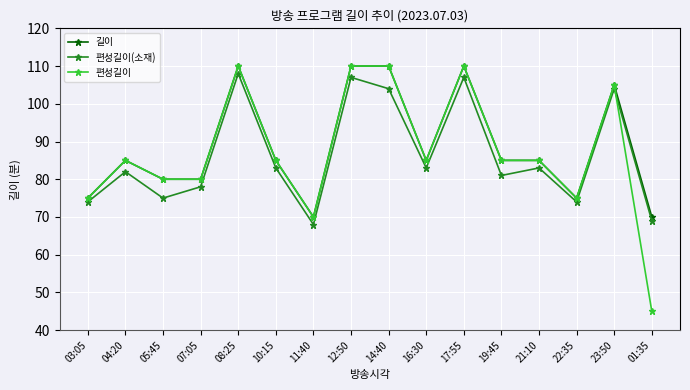

Is it true that 편성길이 equals 85 at 10:15?

True